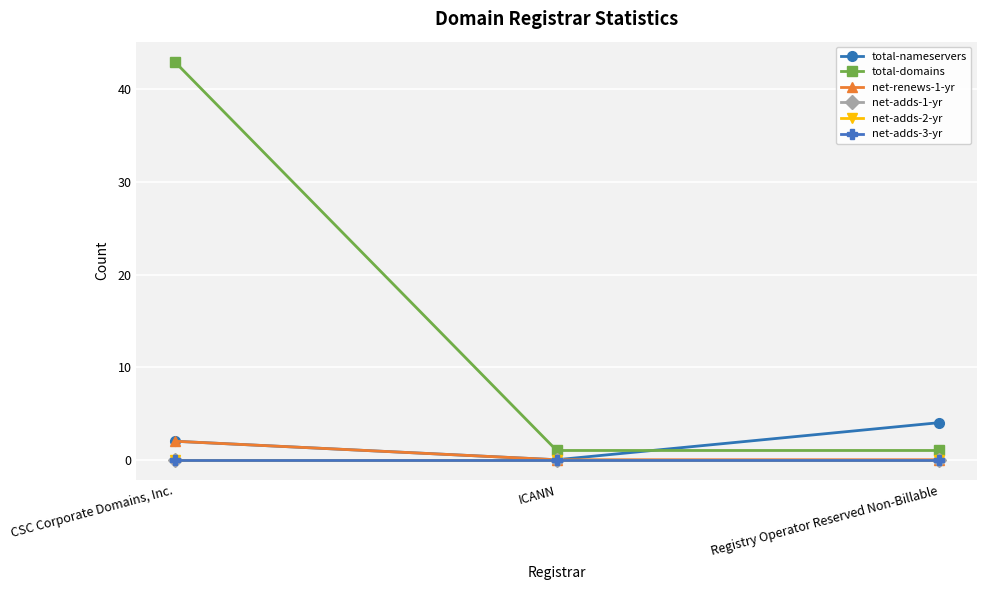

What is the difference between the highest and lowest values at ICANN?

1